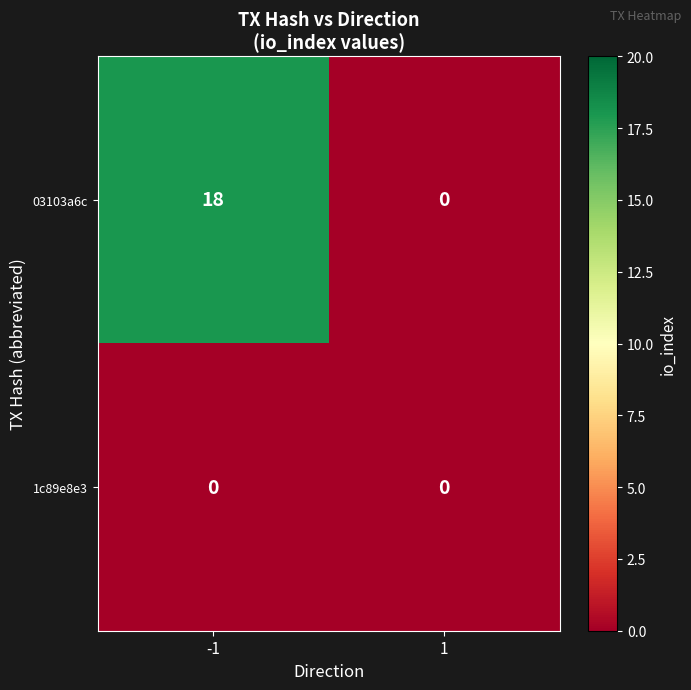

What is the maximum value shown in the chart?

18